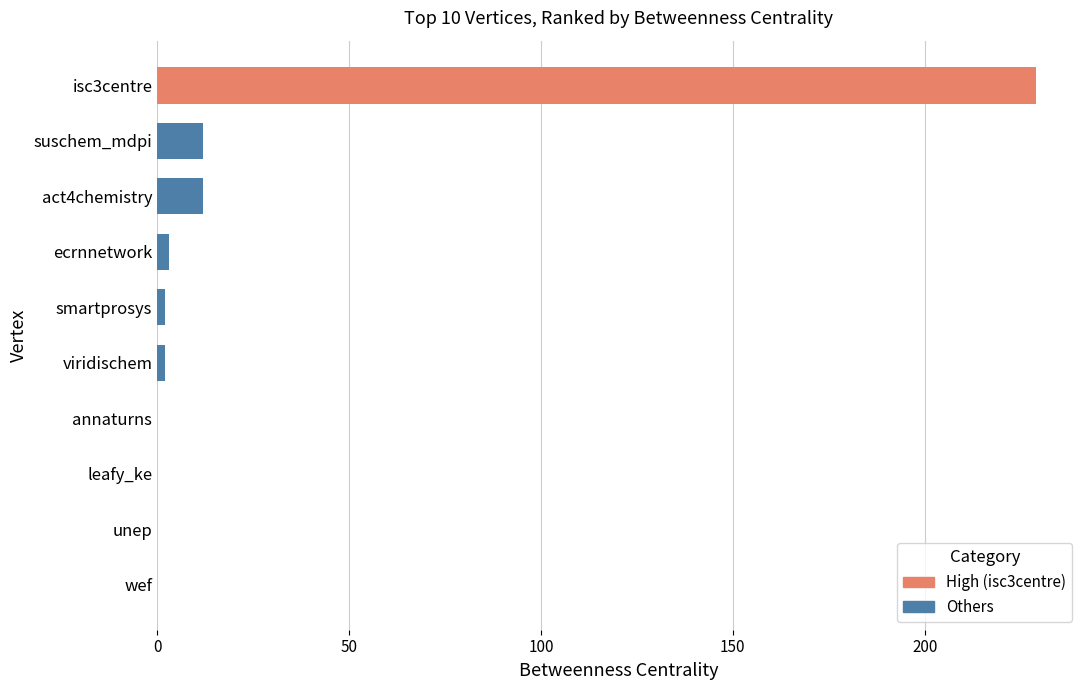

What is the sum of all values?

260